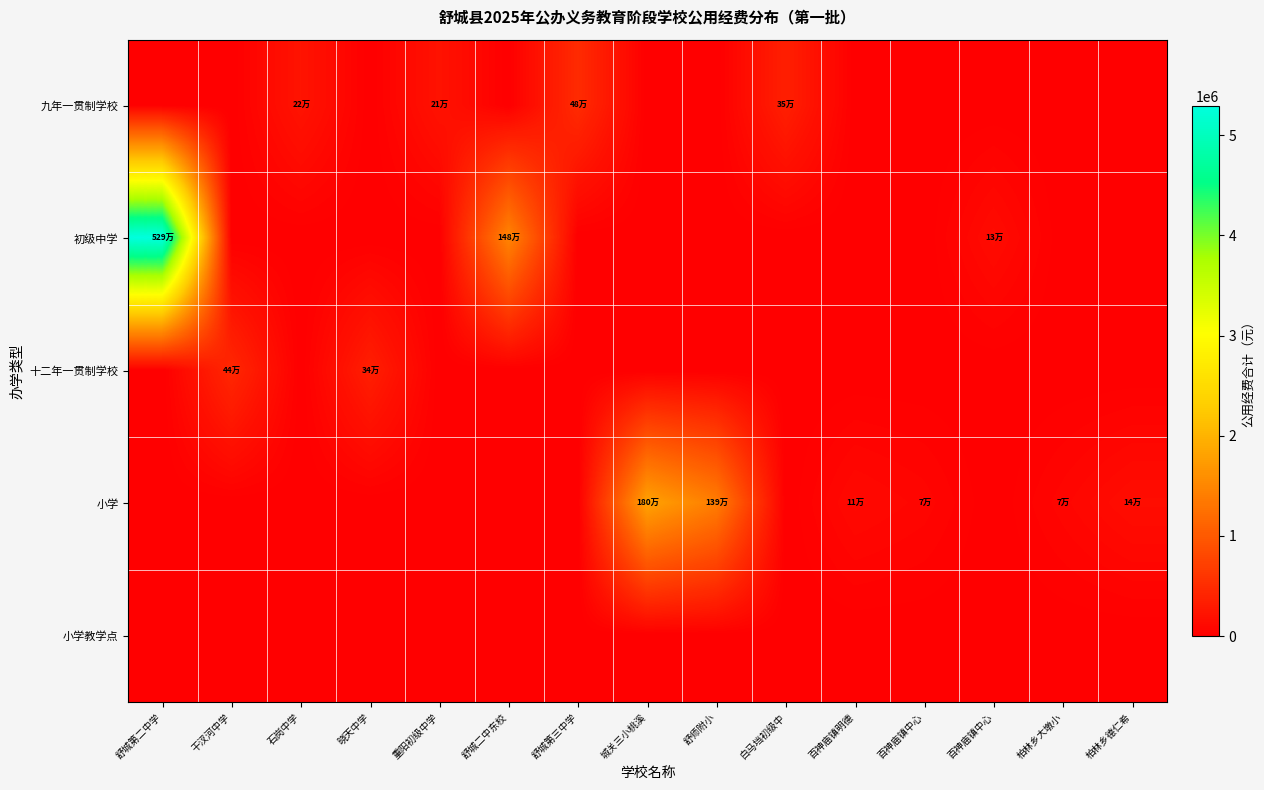

Between 干汊河中学 and 舒师附小, which series saw the biggest shift?

小学